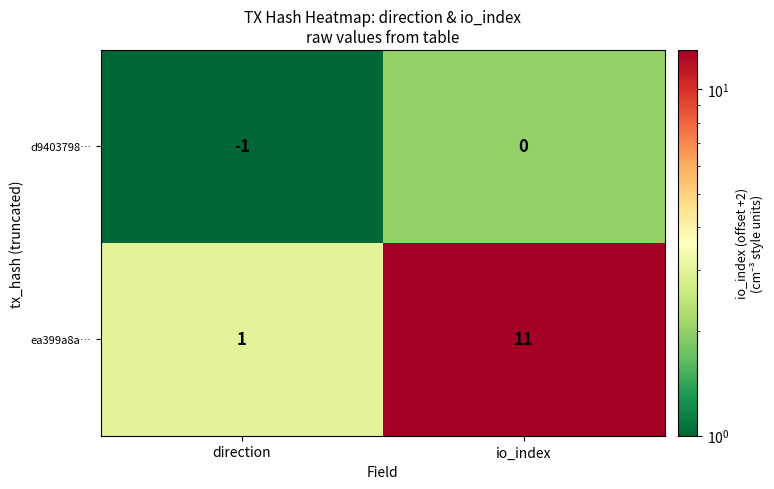

List the series in order of their overall mean, highest first.

ea399a8a…, d9403798…